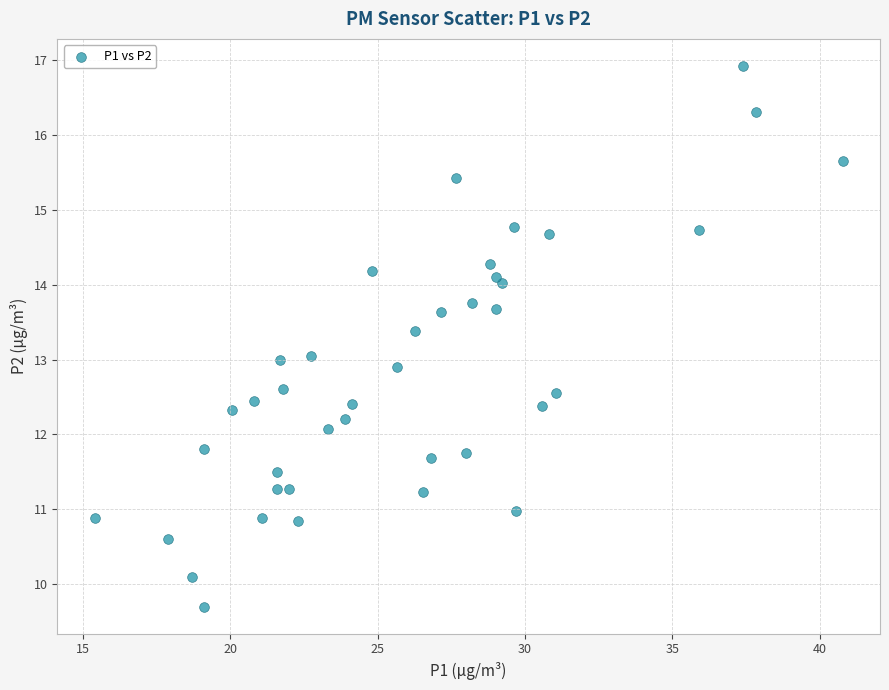

What is the range of Y values (max minus min)?

7.2